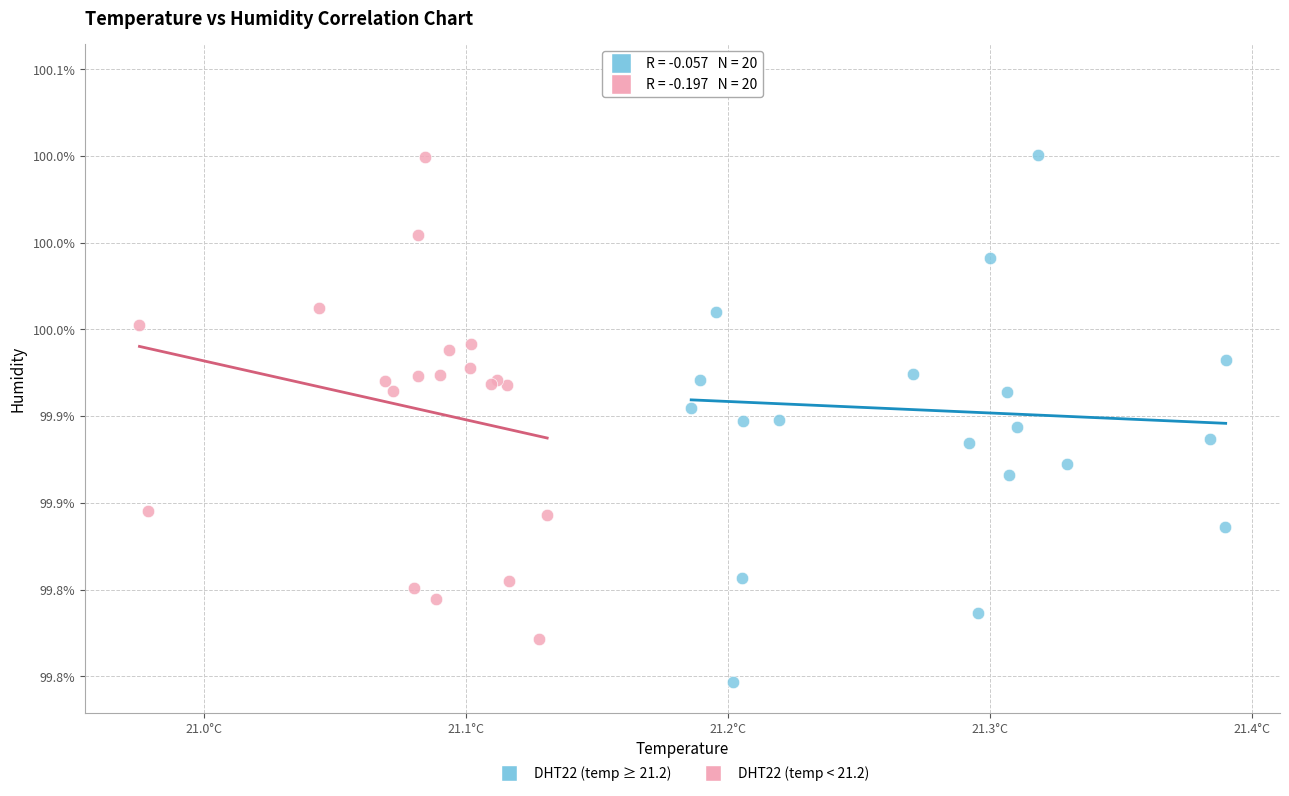

What are all the series names shown in the legend?

DHT22 (temp ≥ 21.2), DHT22 (temp < 21.2)